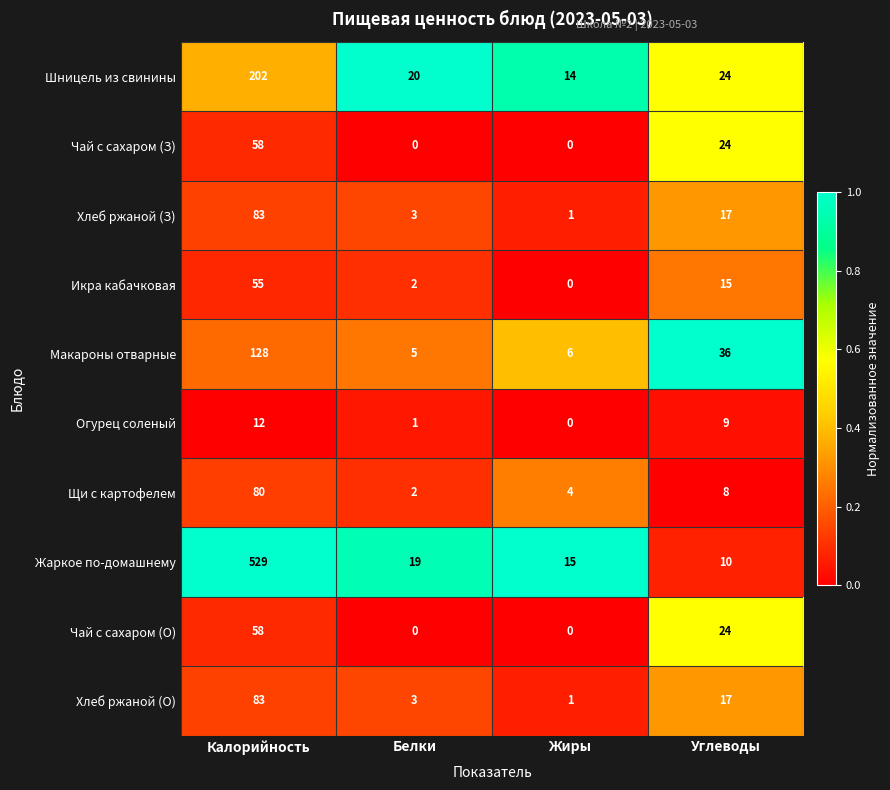

What is the total value across all series at Жиры?

41